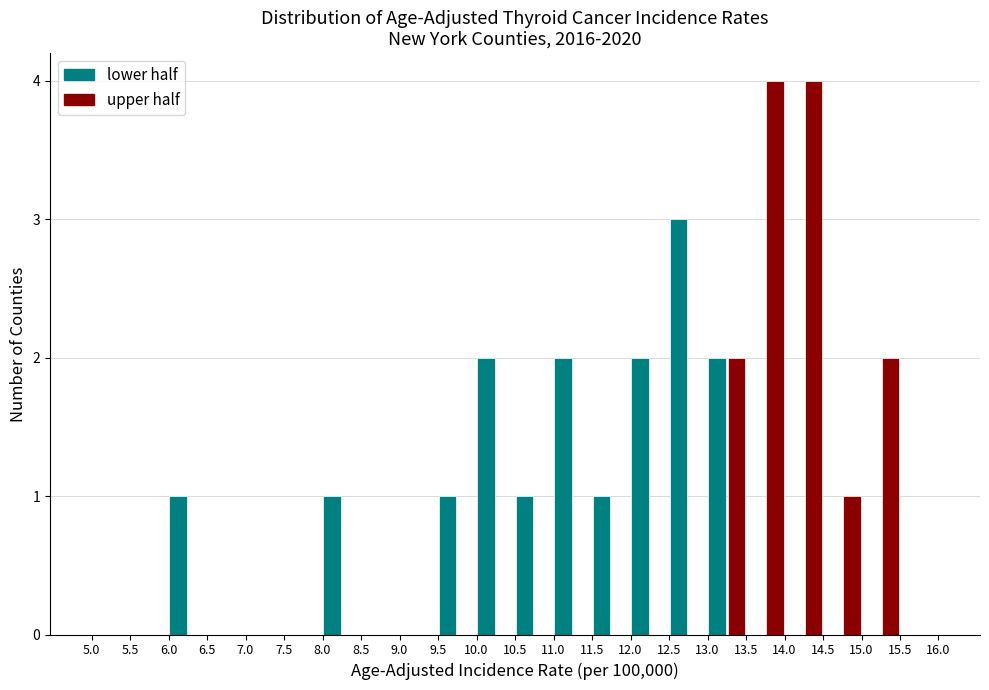

Reading left to right, transcribe this chart: for each range on the x-axis, give the height of each series' bar. The values are not printed on the chart, so give them approximately, as read against the axis.

5.0 to 5.5: lower half=0	upper half=0
5.5 to 6.0: lower half=0	upper half=0
6.0 to 6.5: lower half=1	upper half=0
6.5 to 7.0: lower half=0	upper half=0
7.0 to 7.5: lower half=0	upper half=0
7.5 to 8.0: lower half=0	upper half=0
8.0 to 8.5: lower half=1	upper half=0
8.5 to 9.0: lower half=0	upper half=0
9.0 to 9.5: lower half=0	upper half=0
9.5 to 10.0: lower half=1	upper half=0
10.0 to 10.5: lower half=2	upper half=0
10.5 to 11.0: lower half=1	upper half=0
11.0 to 11.5: lower half=2	upper half=0
11.5 to 12.0: lower half=1	upper half=0
12.0 to 12.5: lower half=2	upper half=0
12.5 to 13.0: lower half=3	upper half=0
13.0 to 13.5: lower half=2	upper half=2
13.5 to 14.0: lower half=0	upper half=4
14.0 to 14.5: lower half=0	upper half=4
14.5 to 15.0: lower half=0	upper half=1
15.0 to 15.5: lower half=0	upper half=2
15.5 to 16.0: lower half=0	upper half=0